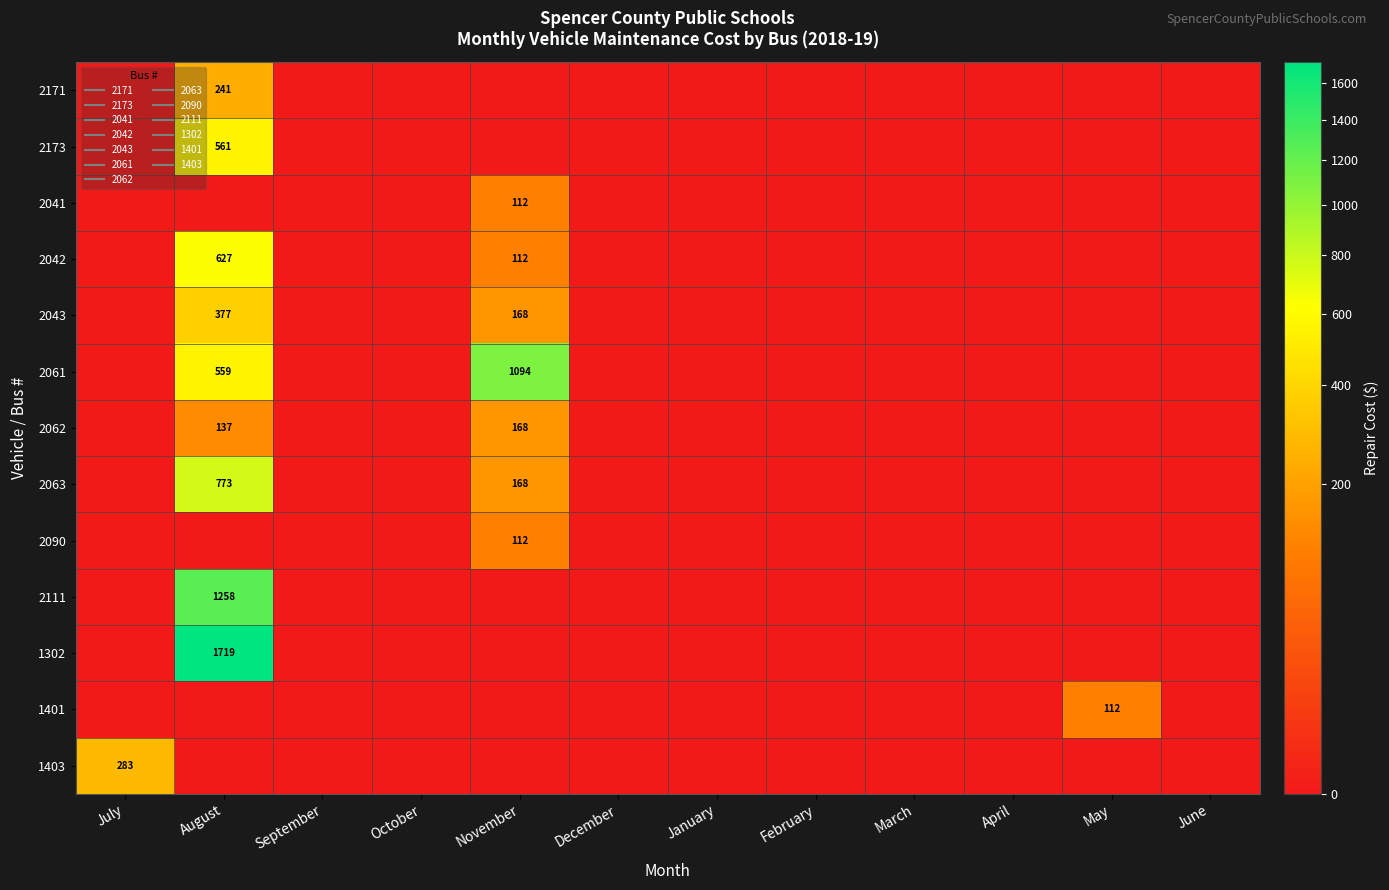

Which category has the highest value across all series?

August